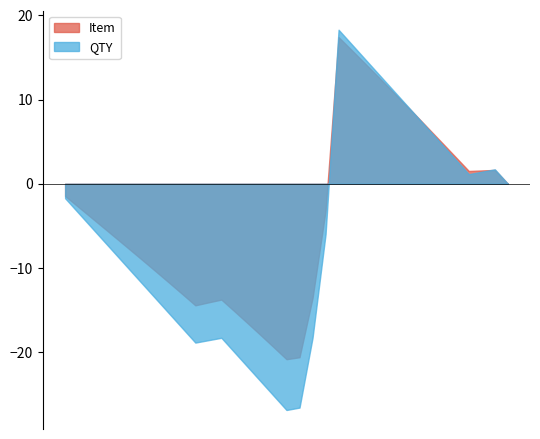

True or false: Item and QTY cross at least once.

True